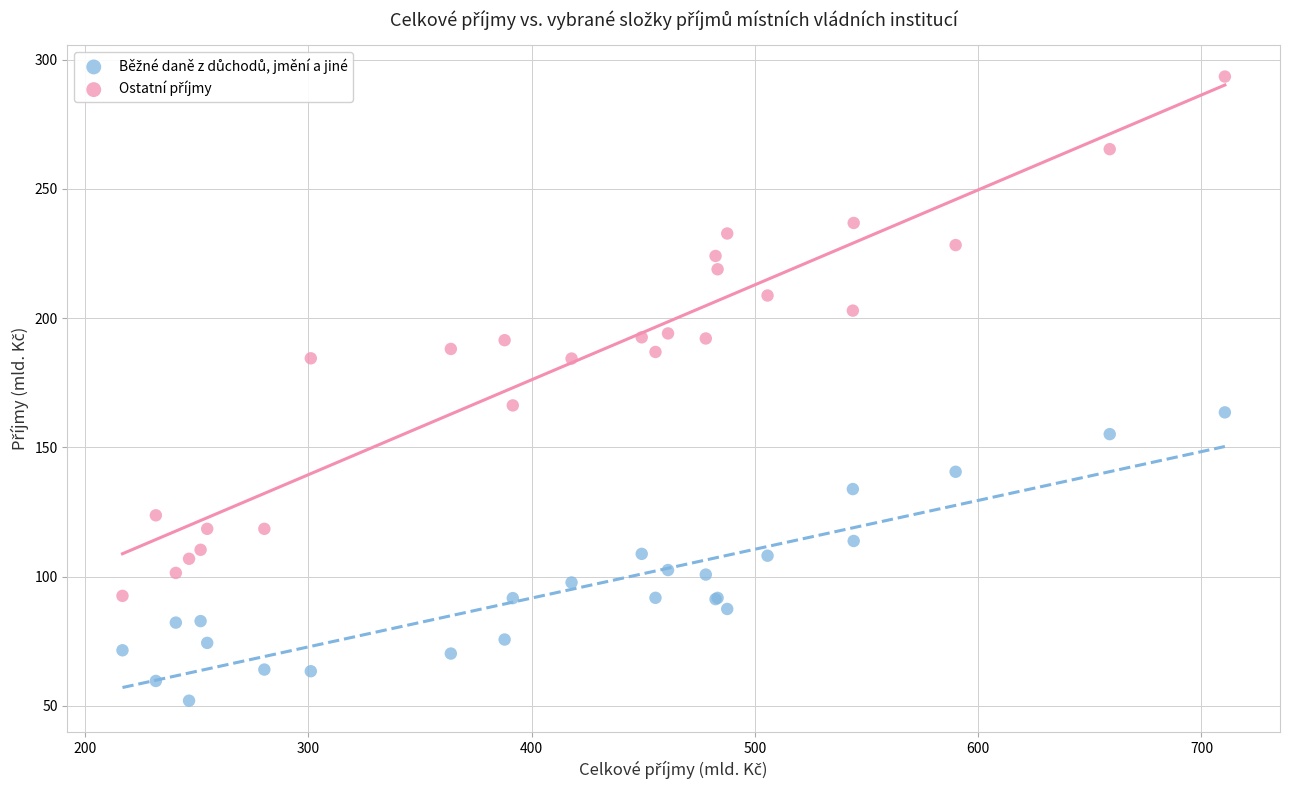

Across all series, what Y value is closest to 172?

166.2